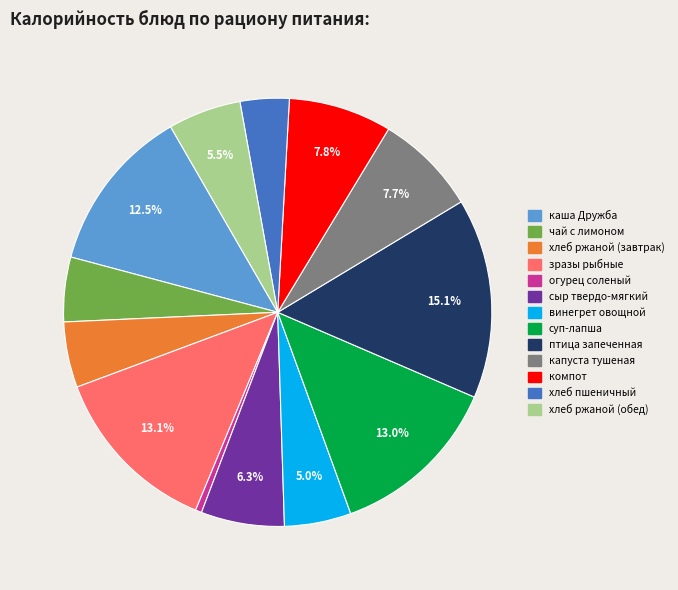

Between зразы рыбные and сыр твердо-мягкий, which is larger?

зразы рыбные